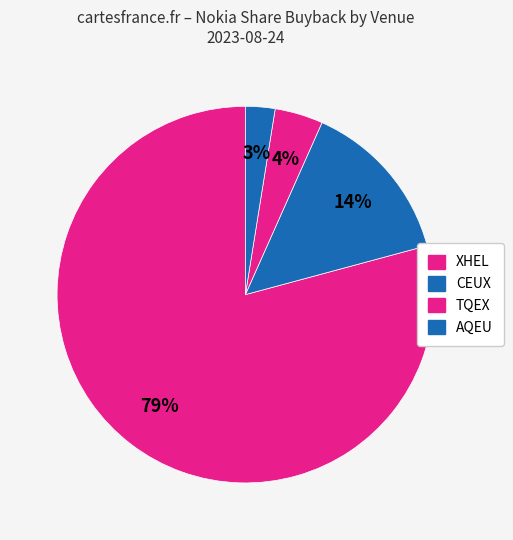

True or false: XHEL accounts for 64% of the total.

False